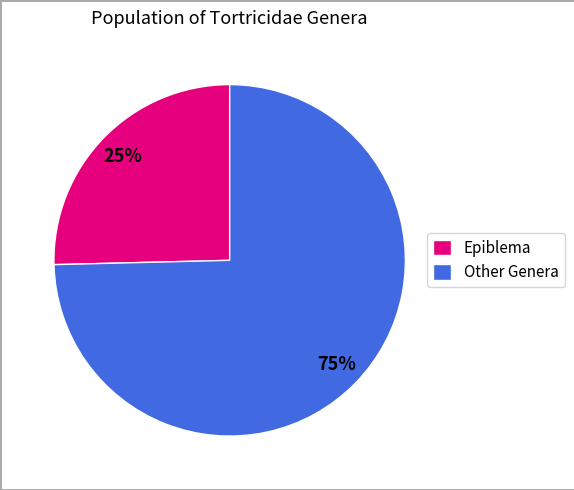

Is the sum of Other Genera and Epiblema greater than half?

Yes